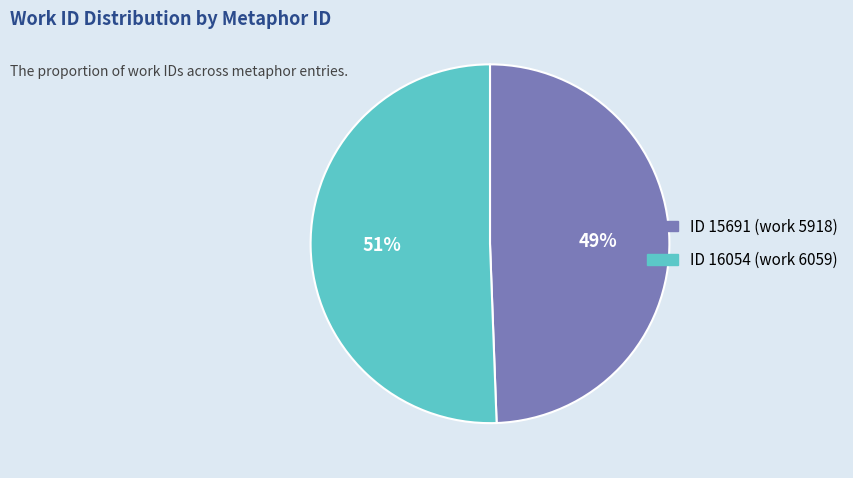

To the nearest percent, what is the average slice percentage?

50%